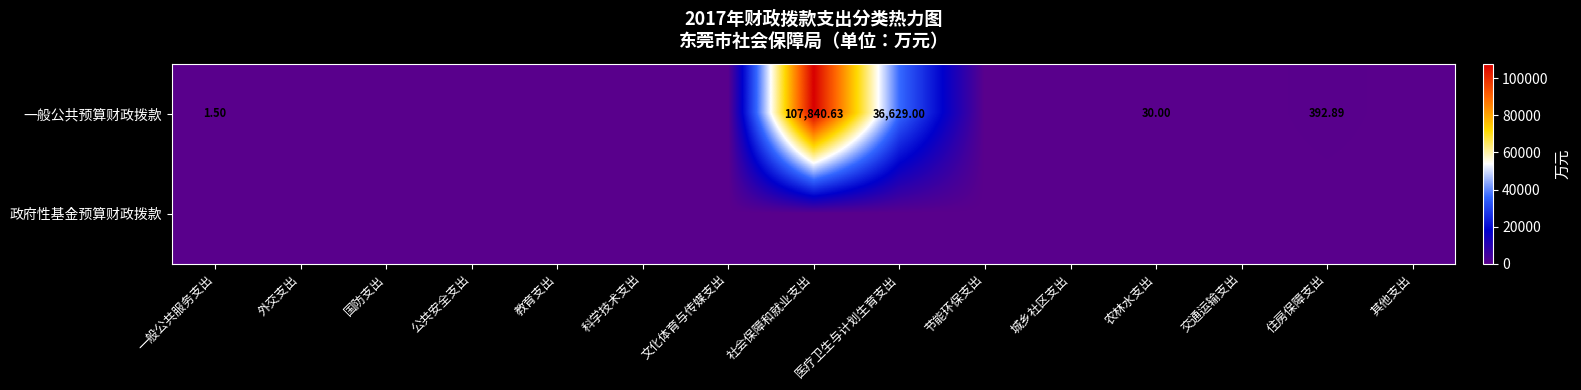

How many values in 一般公共预算财政拨款 are above zero?

5